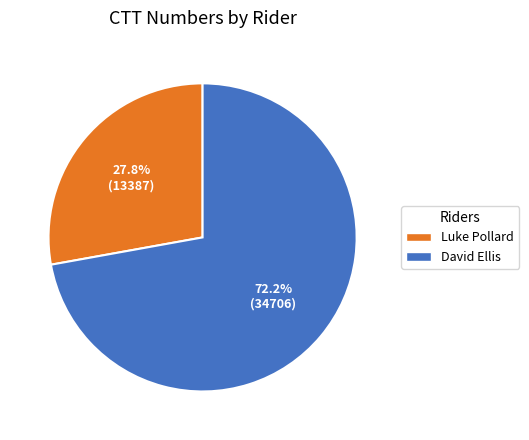

What is the total percentage of David Ellis and Luke Pollard?

100.0%